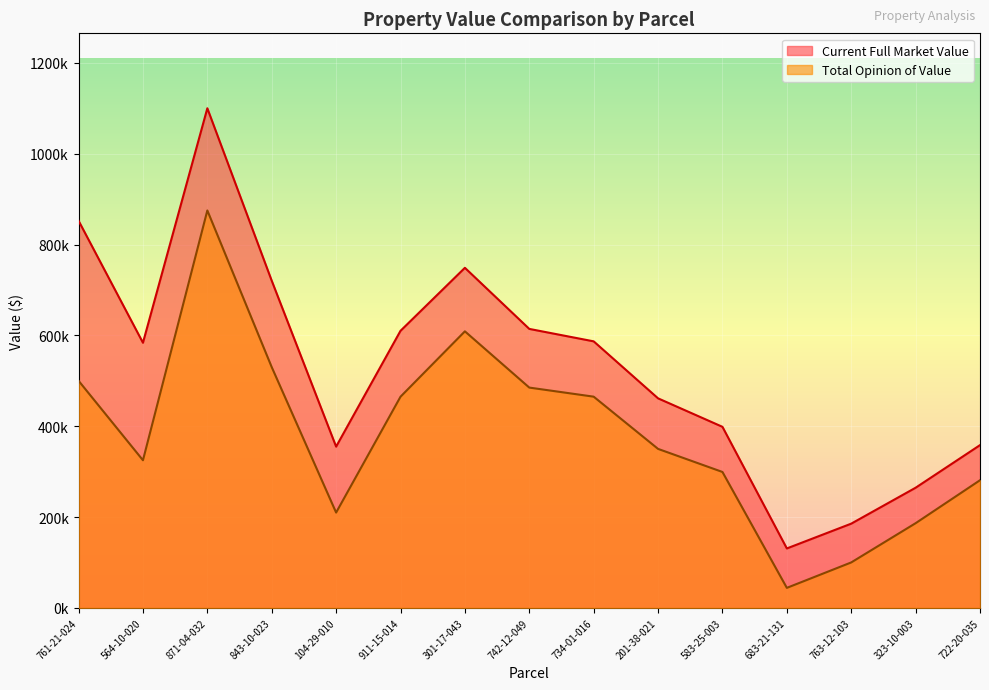

How many data points does each series have?

15